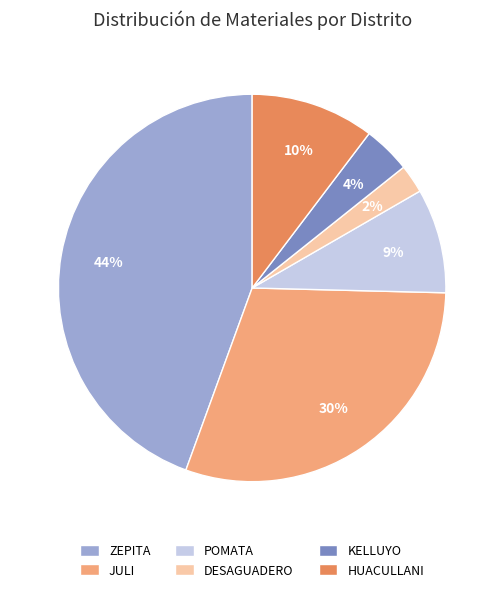

Combined, do KELLUYO and JULI account for over 50%?

No